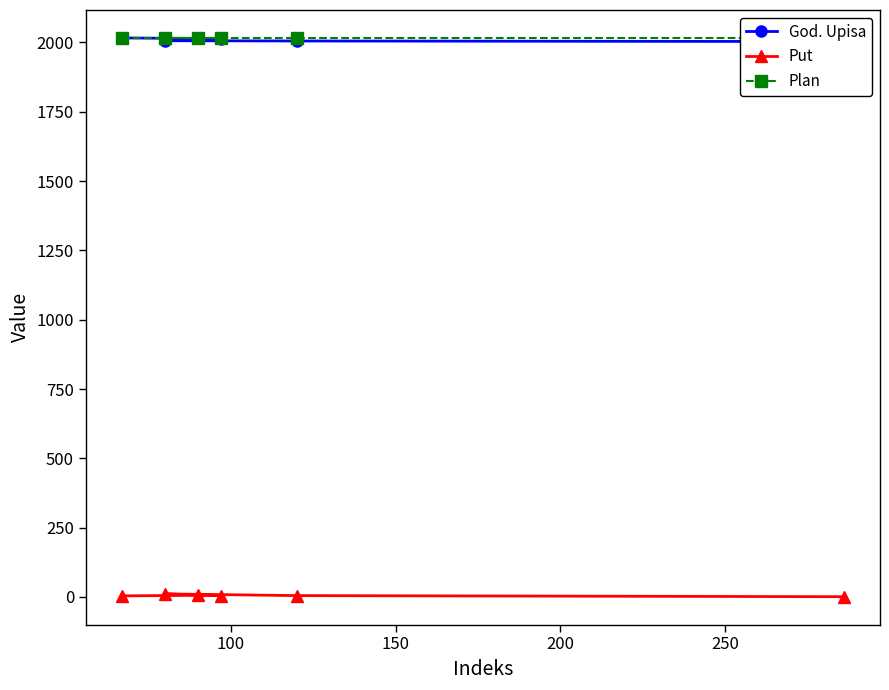

Which series has the largest total across all categories?

Plan